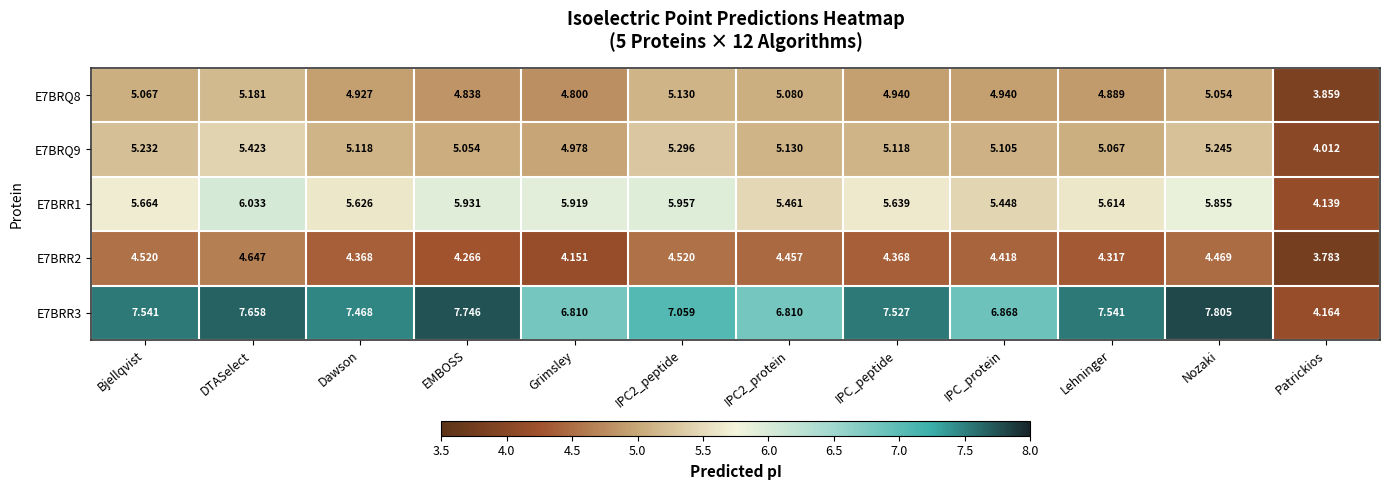

What is the total value across all series at IPC2_peptide?

28.0